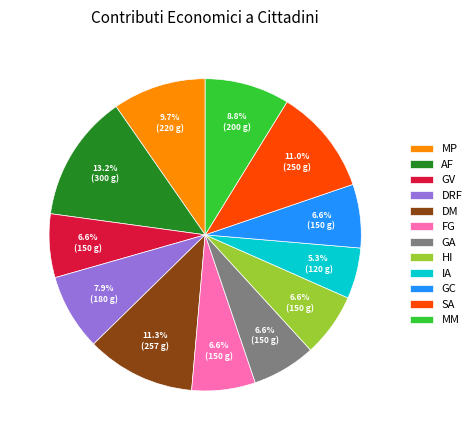

Combined, what portion of the pie is DRF and GC?

14.5%